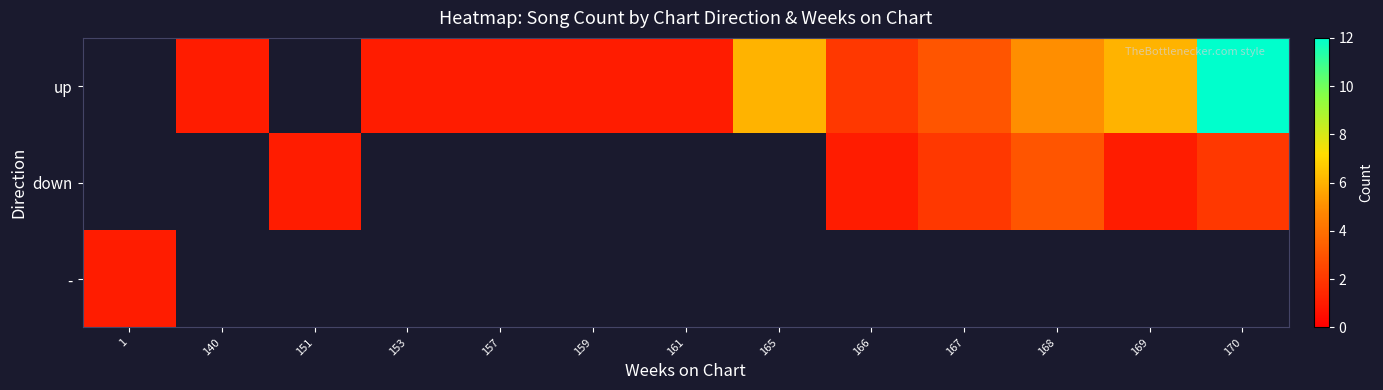

What is the difference between the second highest and minimum values in the up series?

4.0